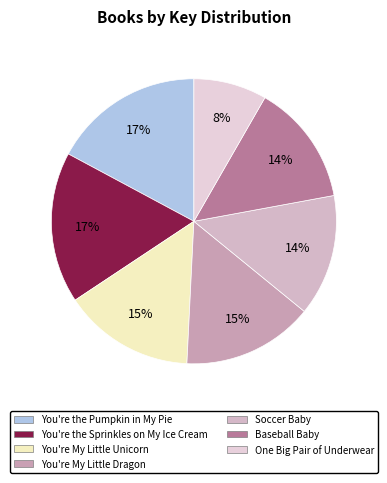

Which category has the smallest portion of the pie?

One Big Pair of Underwear